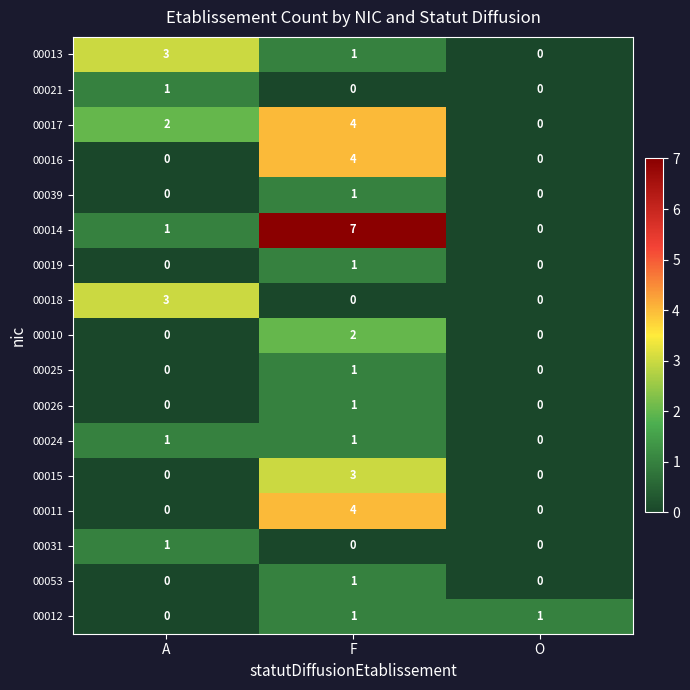

Count the number of data series in this chart.

17